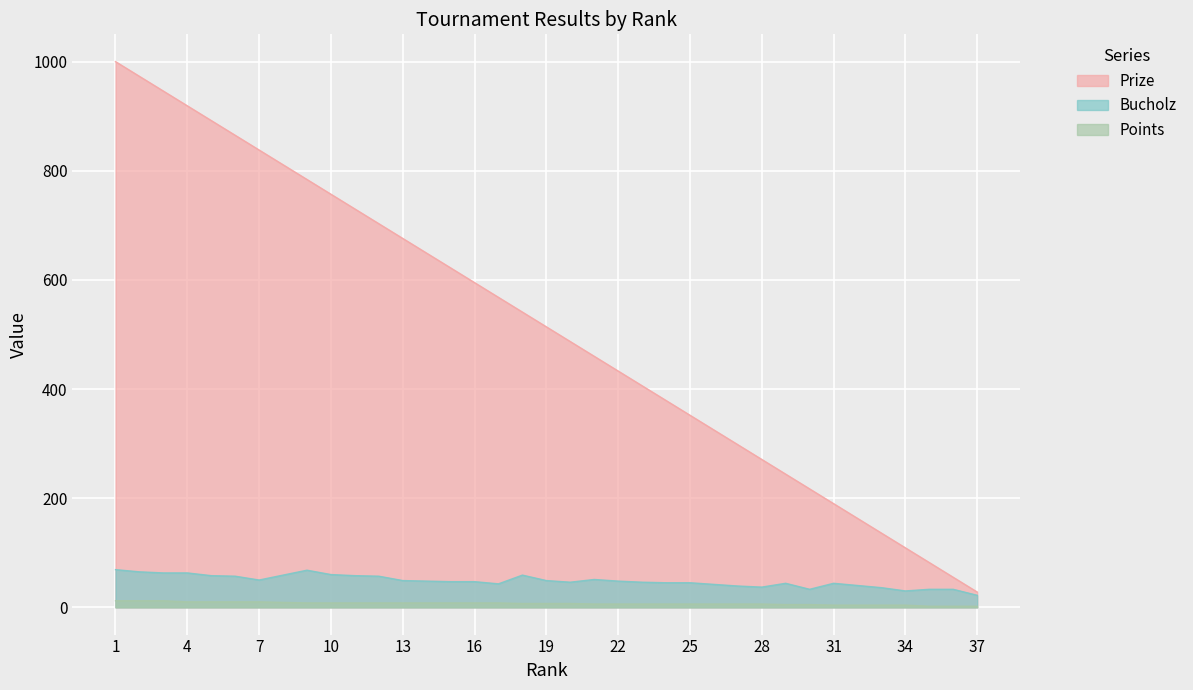

At which category does Bucholz reach its first local valley?

7